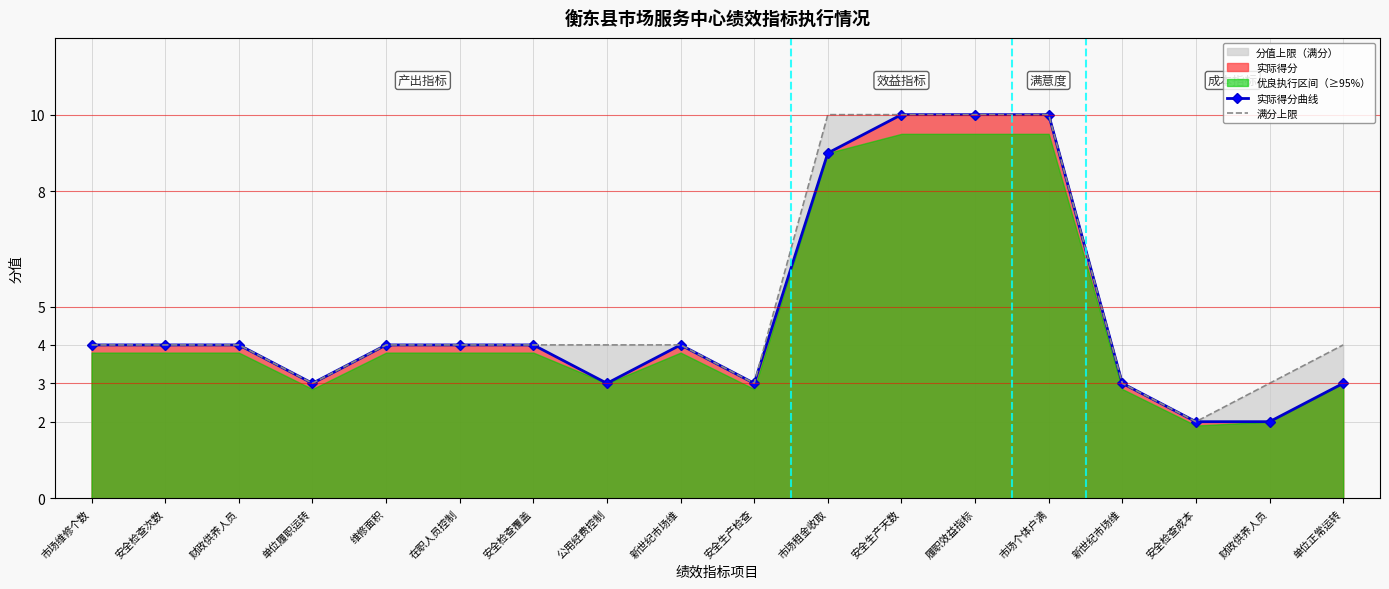

List the series in order of their overall mean, highest first.

满分上限, 实际得分曲线